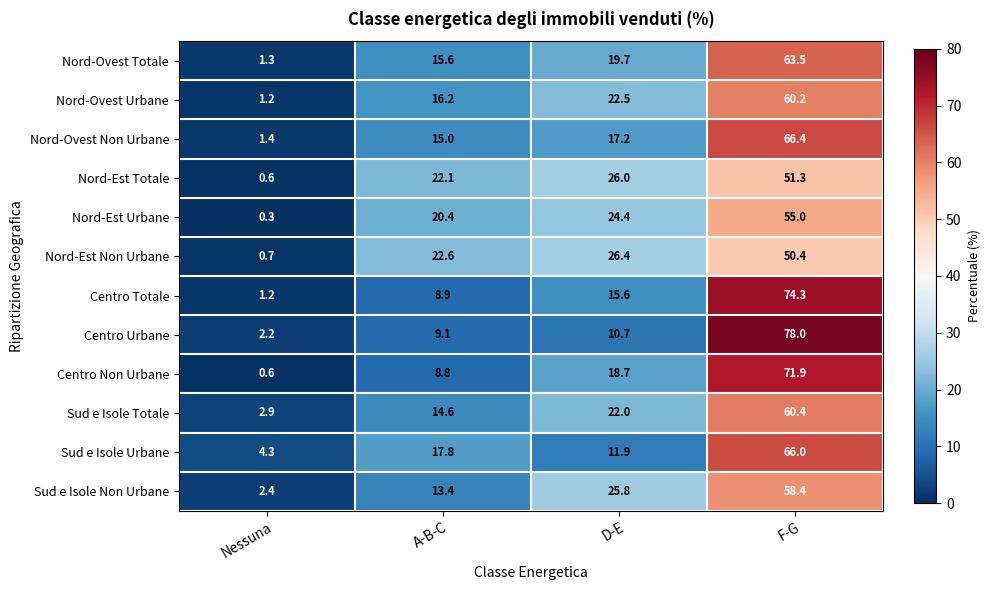

Which series changed the most between D-E and F-G?

Centro Urbane